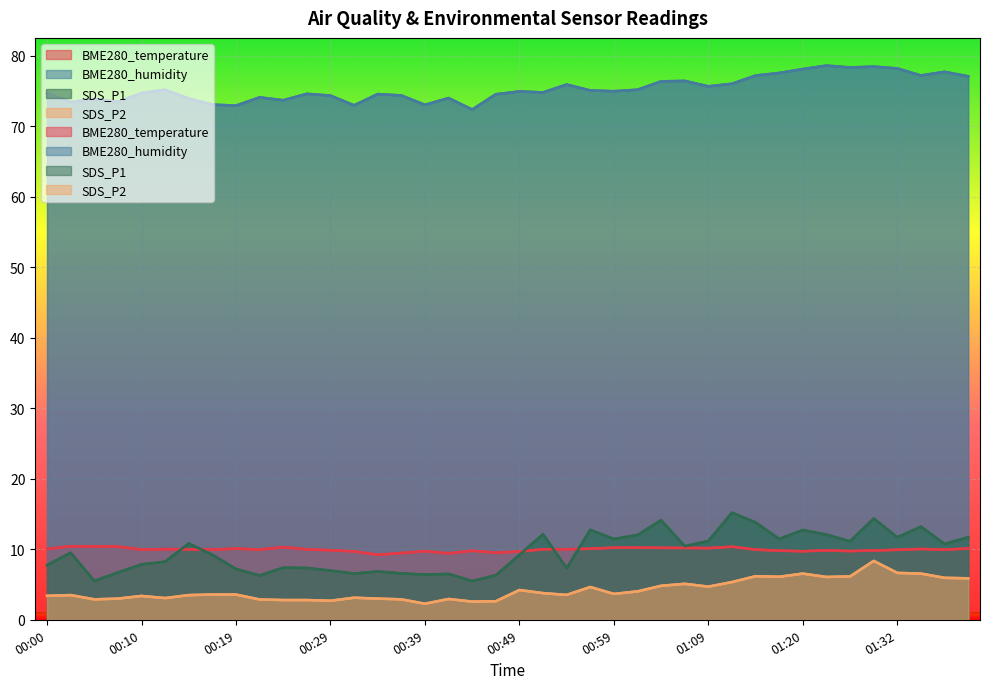

Reading left to right, what are all the values shown in this chart?

BME280_temperature: 10.0	10.4	10.4	10.4	9.9	10.0	10.0	9.9	10.1	9.9	10.3	10.0	9.9	9.7	9.2	9.5	9.7	9.4	9.8	9.5	9.7	10.0	10.0	10.1	10.2	10.2	10.2	10.2	10.2	10.4	9.9	9.8	9.7	9.8	9.7	9.8	9.9	10.0	9.9	10.1
BME280_humidity: 74.7	73.4	73.8	73.4	74.7	75.2	73.9	73.0	72.9	74.1	73.7	74.6	74.3	73.0	74.5	74.3	73.0	74.0	72.3	74.5	74.9	74.8	75.9	75.1	75.0	75.2	76.3	76.4	75.6	76.0	77.2	77.5	78.1	78.6	78.3	78.4	78.2	77.2	77.7	77.1
SDS_P1: 7.8	9.5	5.5	6.7	7.8	8.2	10.8	9.2	7.2	6.3	7.4	7.3	7.0	6.5	6.8	6.6	6.4	6.5	5.5	6.3	9.2	12.1	7.3	12.8	11.4	12.0	14.1	10.4	11.2	15.2	13.8	11.4	12.7	12.1	11.1	14.3	11.7	13.2	10.8	11.7
SDS_P2: 3.4	3.5	2.9	3.0	3.4	3.1	3.5	3.6	3.6	2.9	2.8	2.8	2.7	3.1	3.0	2.9	2.3	3.0	2.6	2.6	4.2	3.8	3.5	4.7	3.7	4.0	4.8	5.1	4.7	5.3	6.2	6.1	6.5	6.1	6.2	8.3	6.7	6.5	6.0	5.9